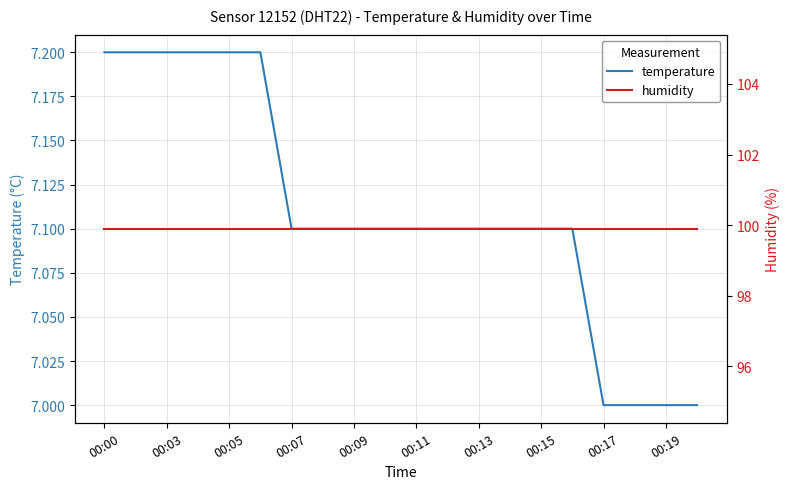

Which series has the largest total across all categories?

humidity